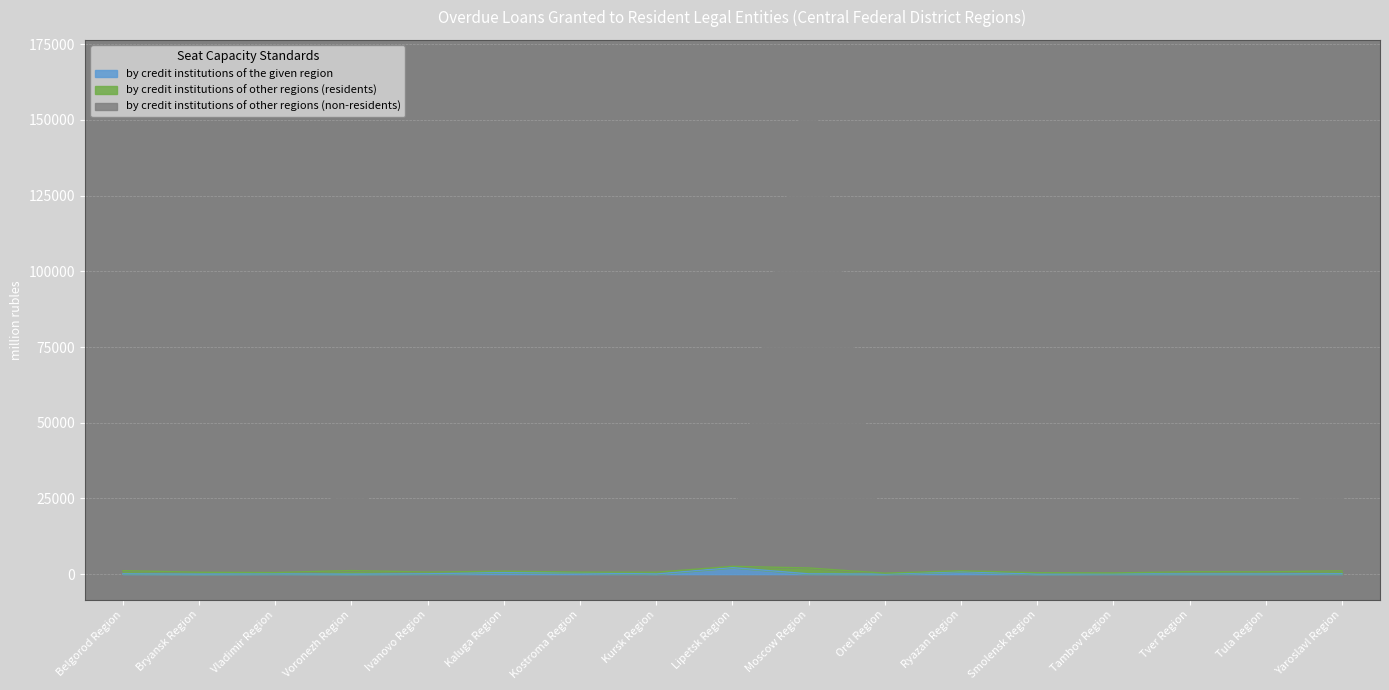

What position from the left is Lipetsk Region?

9